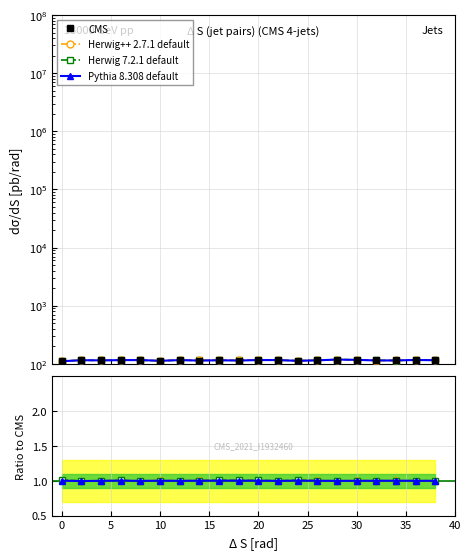

What is the approximate value of Herwig 7.2.1 default at 10?

1.0